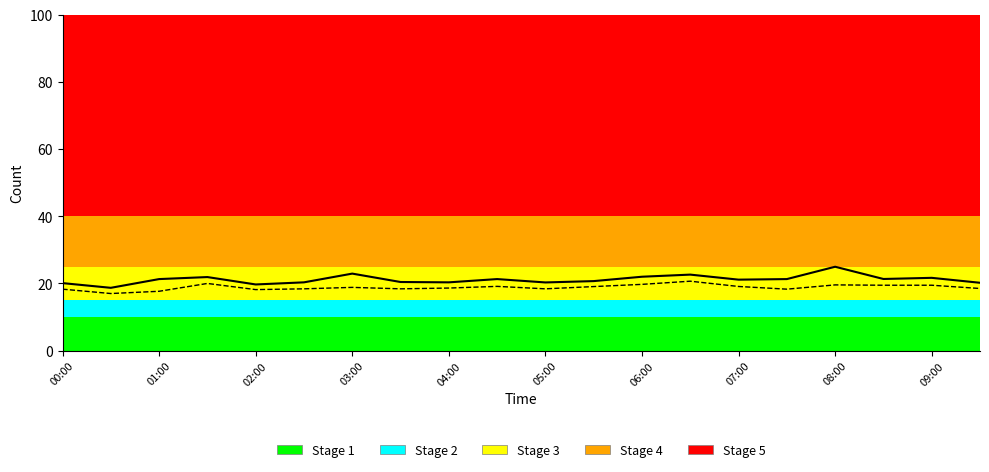

What is the greatest value displayed?

25.0